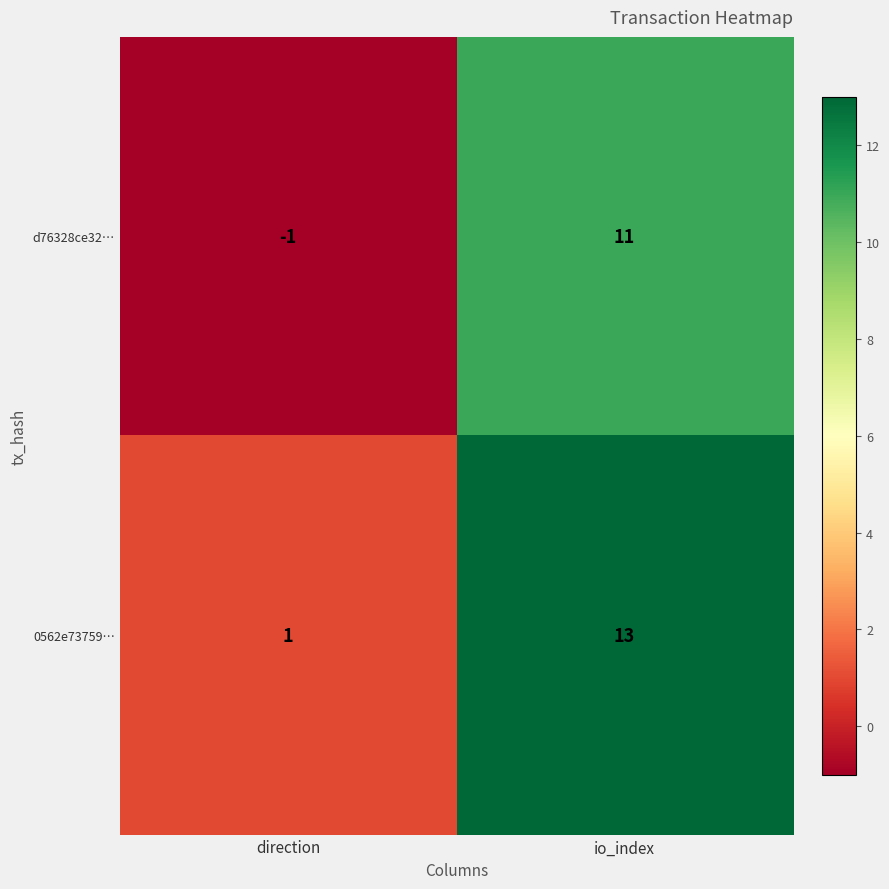

At which category does the chart reach its peak across all series?

io_index